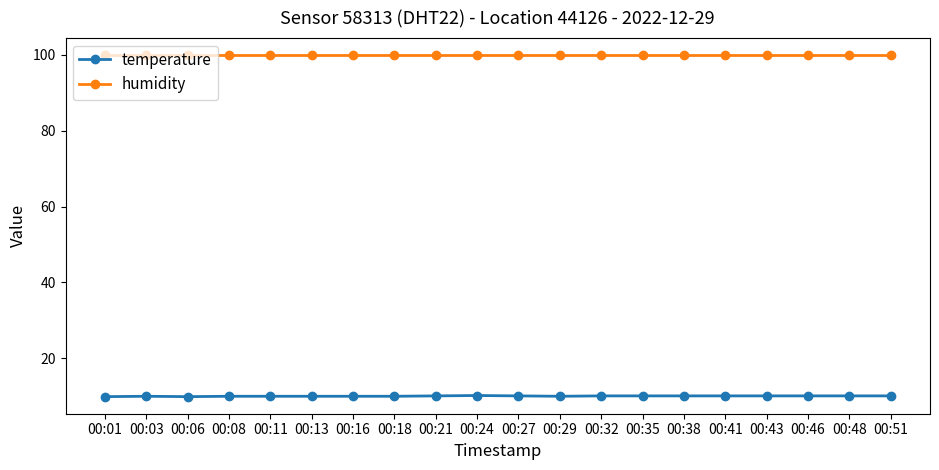

What is the spread (max minus min) of values at 00:27?

89.8